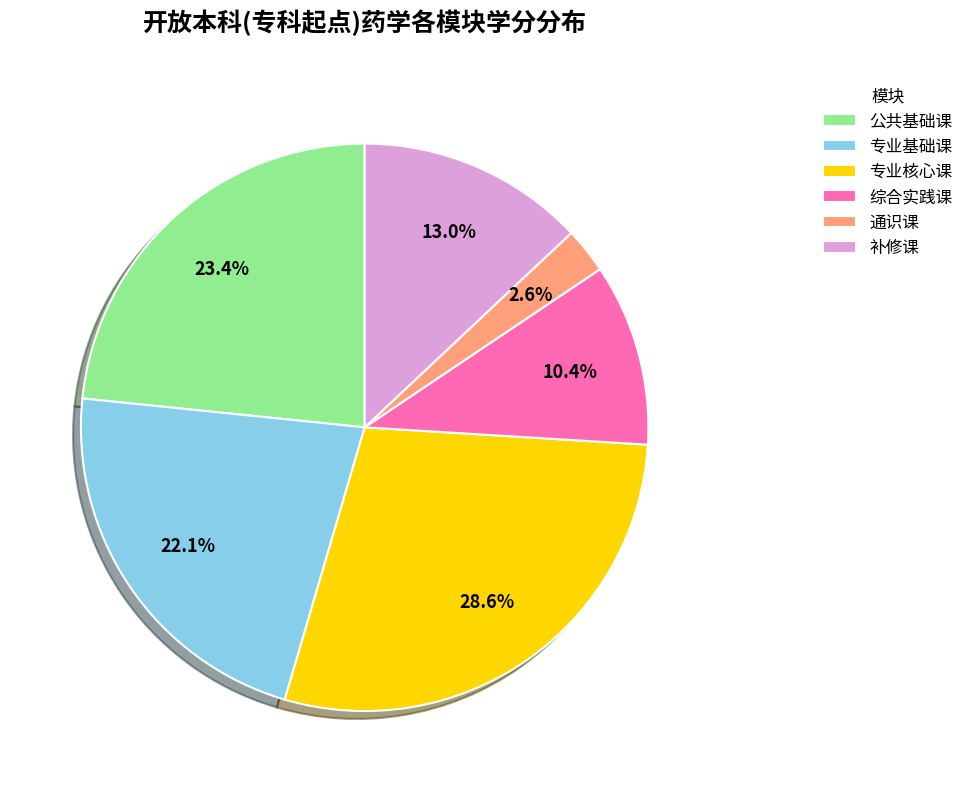

Is there any slice that represents more than half of the pie?

No